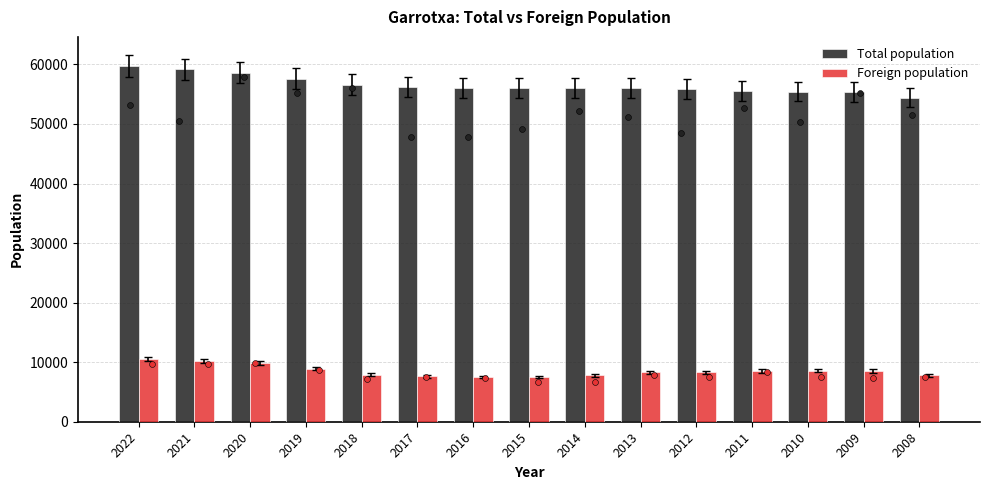

What are all the series names shown in the legend?

Total population, Foreign population